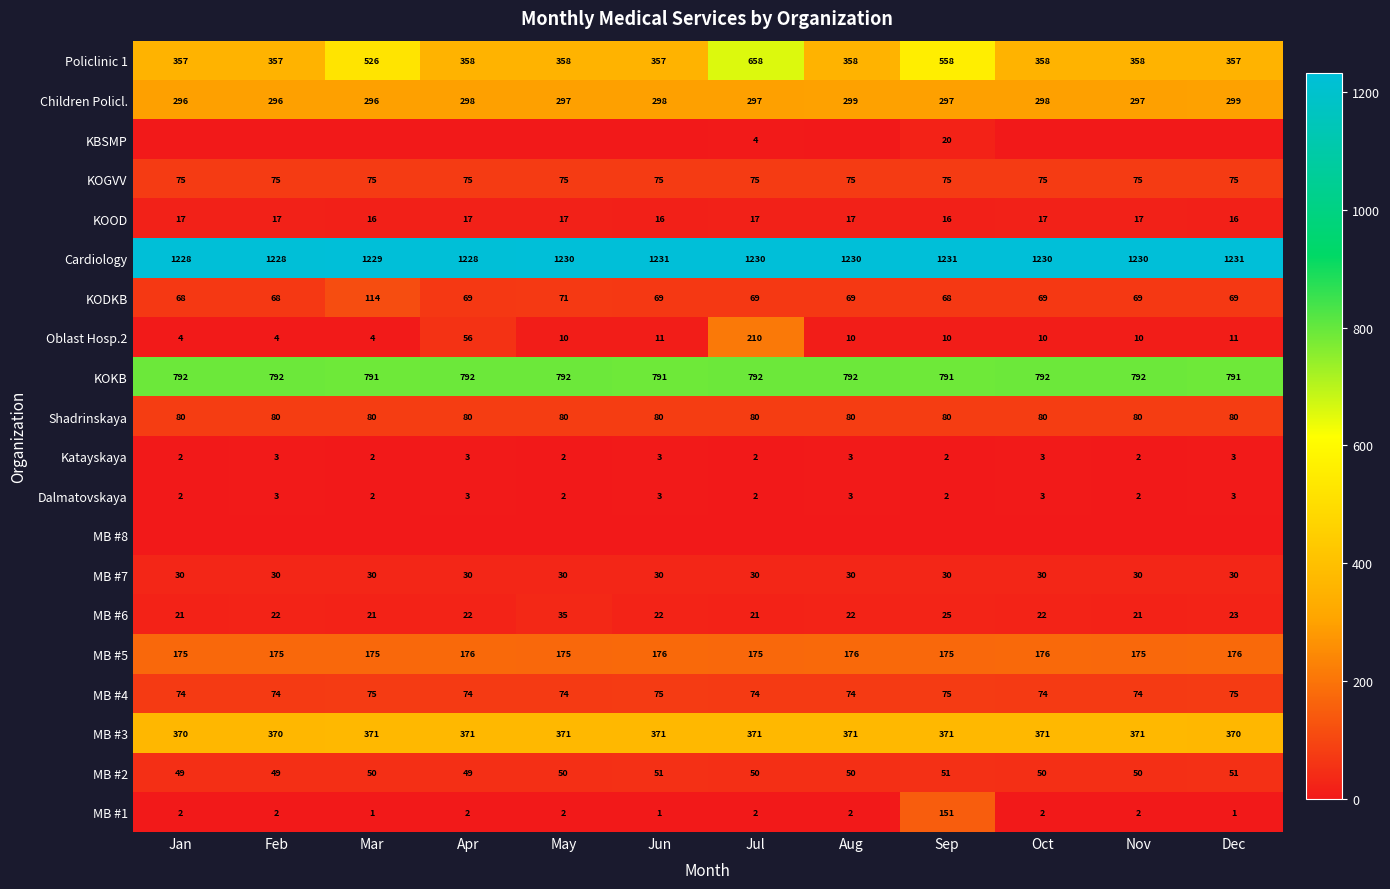

The value of Shadrinskaya at Jun is 124. True or false?

False